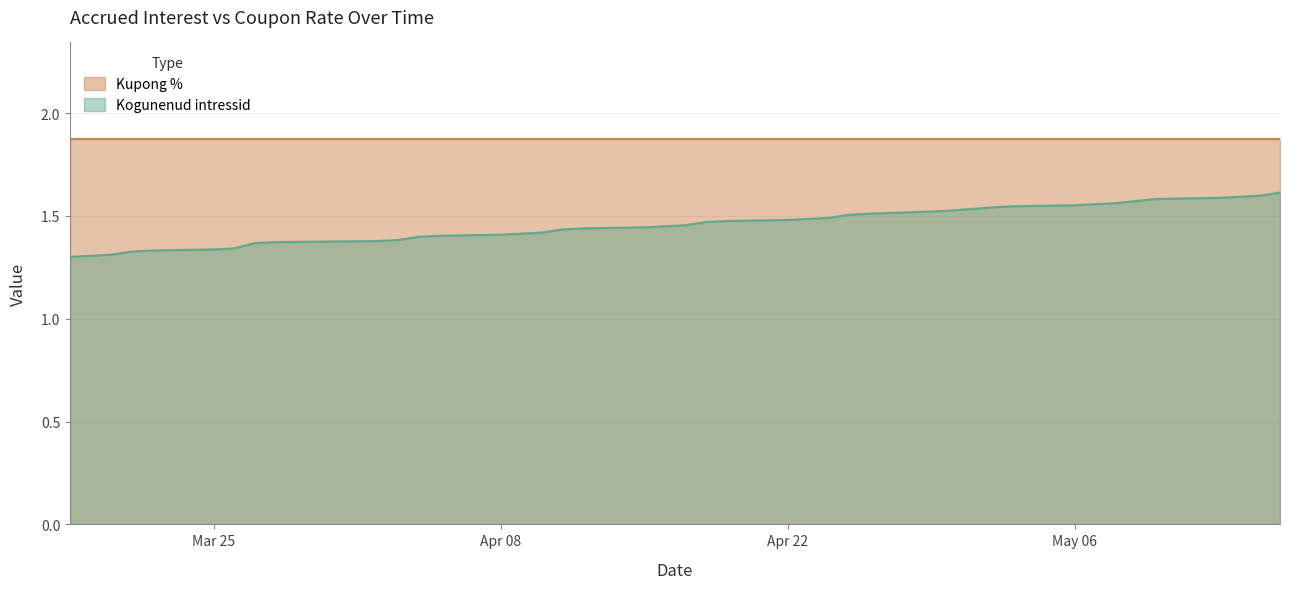

List the series in order of their overall mean, lowest first.

Kogunenud intressid, Kupong %